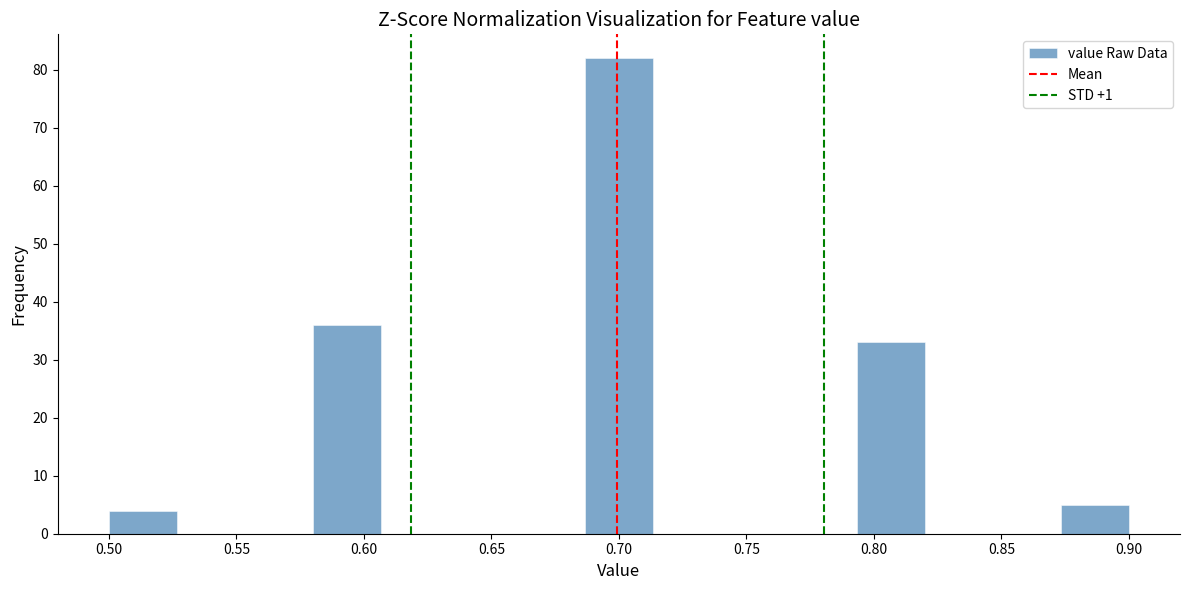

What is the height of the bar covering 0.875 to 0.900 on the x-axis? Neither the bar edges nor the heights are printed on the chart, so give them approximately, as read against the axes.

5